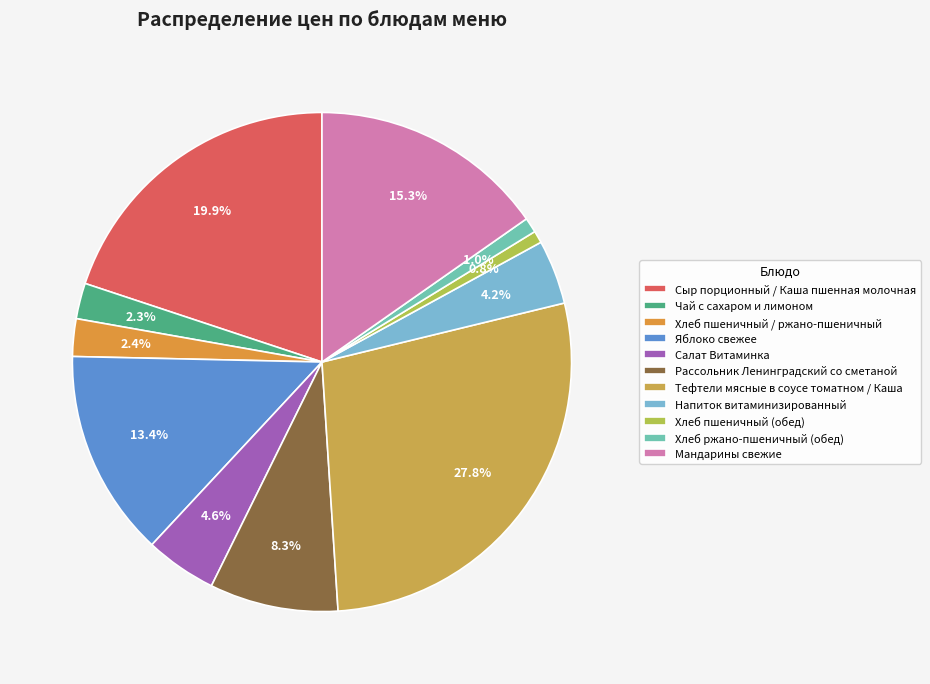

Rank the categories by value from highest to lowest.

Тефтели мясные в соусе томатном / Каша, Сыр порционный / Каша пшенная молочная, Мандарины свежие, Яблоко свежее, Рассольник Ленинградский со сметаной, Салат Витаминка, Напиток витаминизированный, Хлеб пшеничный / ржано-пшеничный, Чай с сахаром и лимоном, Хлеб ржано-пшеничный (обед), Хлеб пшеничный (обед)